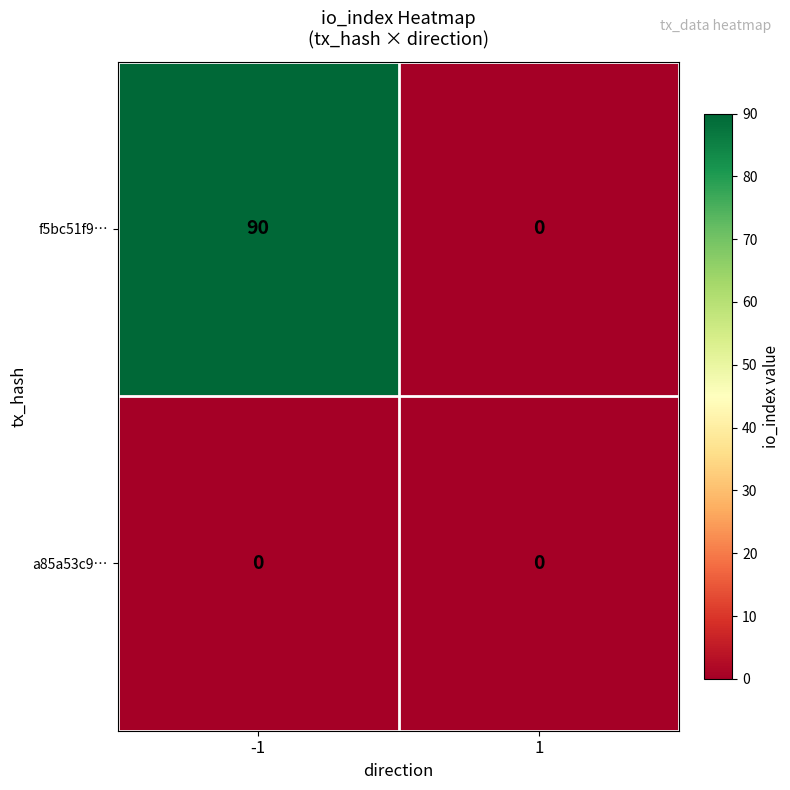

Rank the series by their maximum value, from lowest to highest.

a85a53c9…, f5bc51f9…